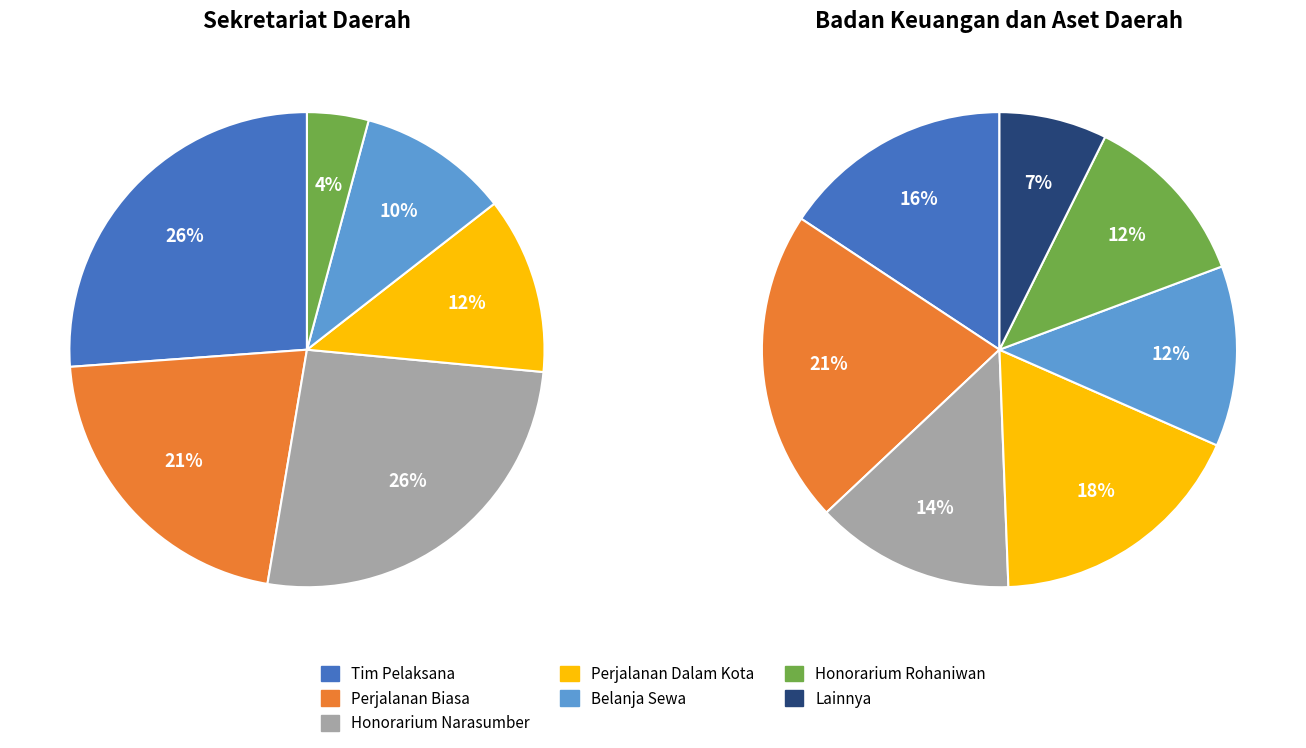

Approximately how many times larger is the value at Badan Keuangan (Perjalanan 3) compared to Badan Keuangan (Perjalanan 6)?

1.1